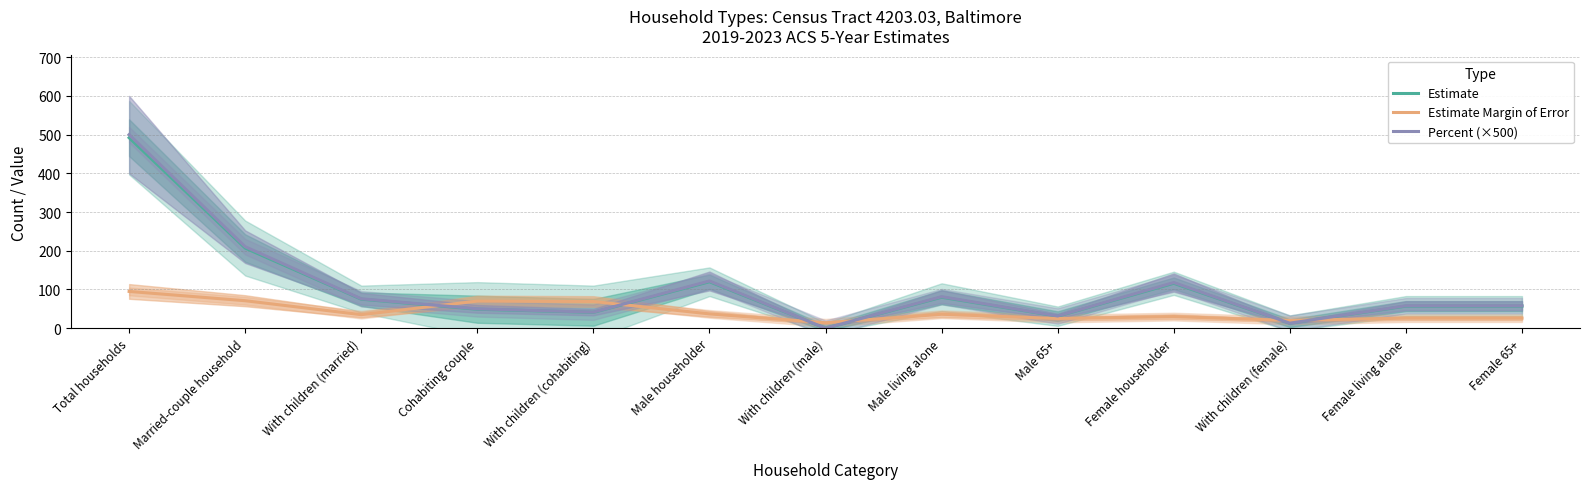

How many data points in Percent (×500) are less than 58?

5